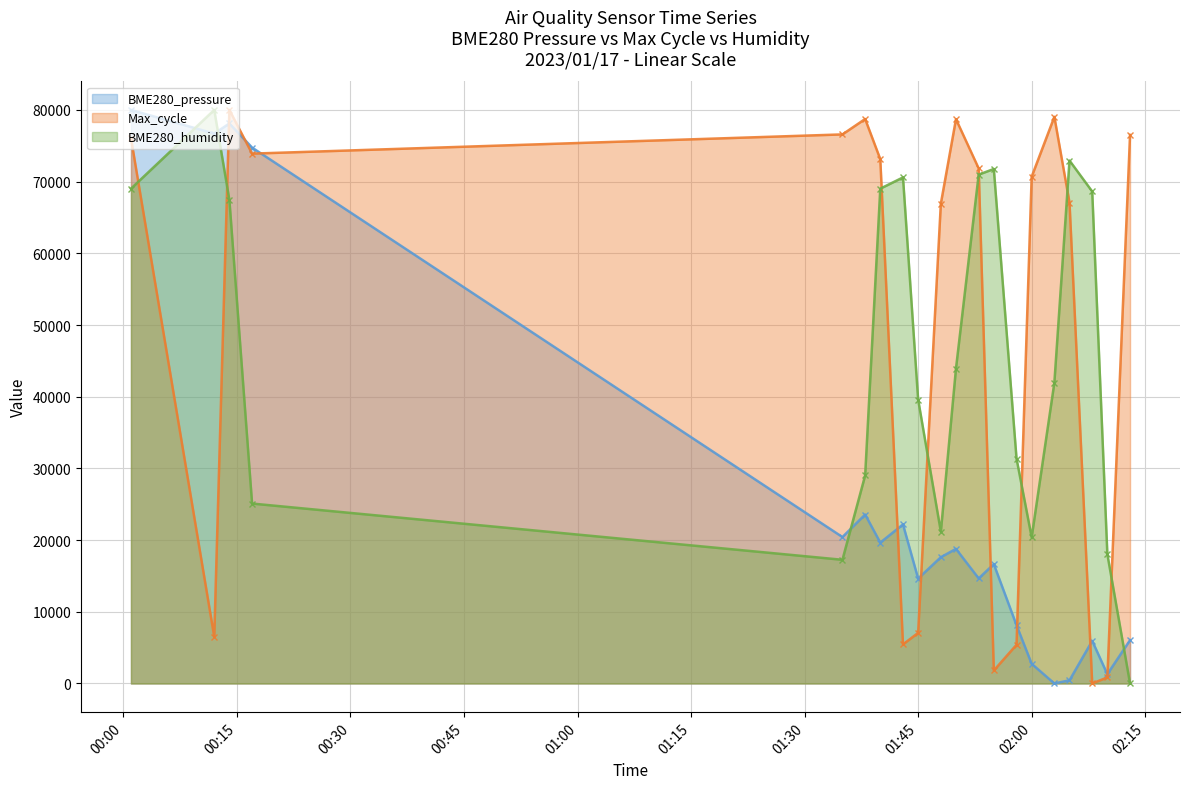

How many interior local peaks does the BME280_humidity series have?

4